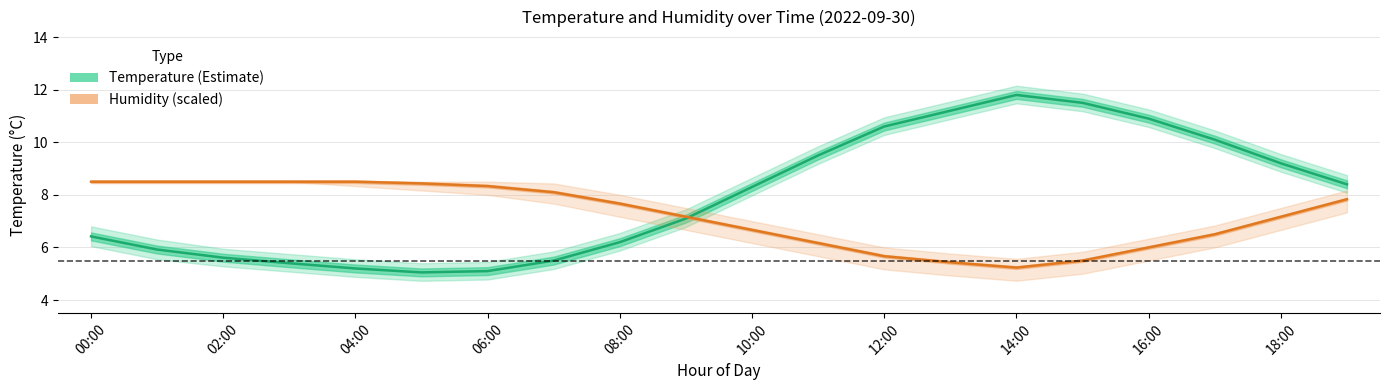

True or false: Temperature (°C) has a value of 10.1 at 17.

True